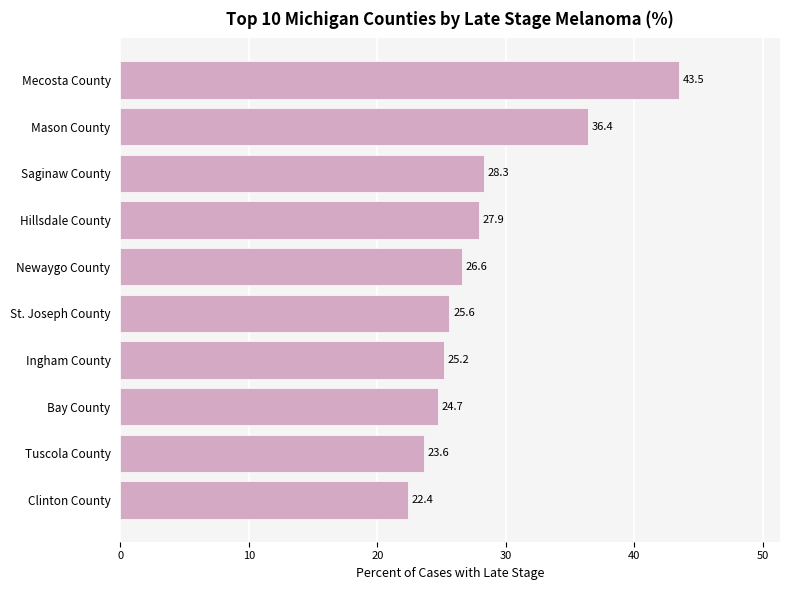

The chart shows a value of 23.6 at Tuscola County. True or false?

True